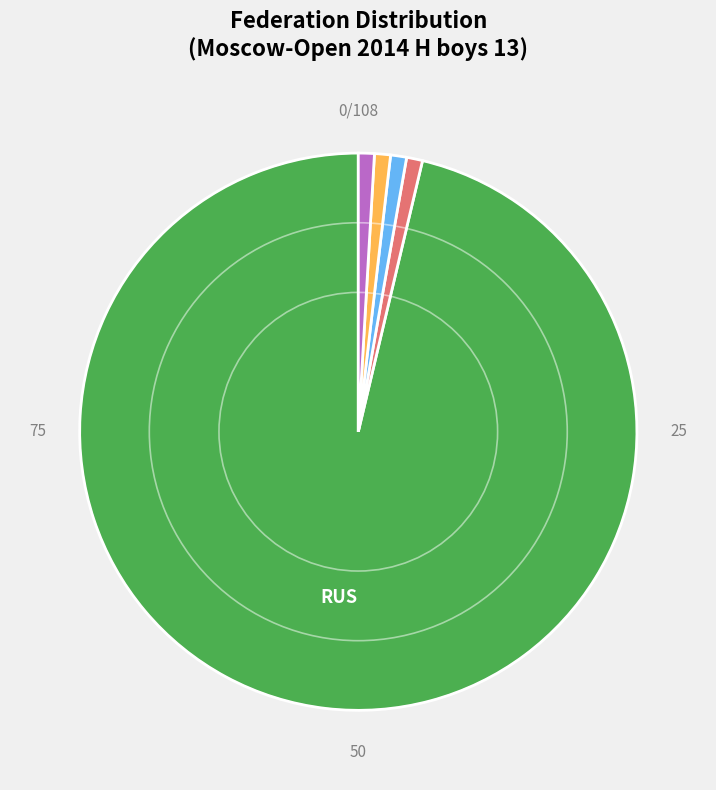

Is there a majority slice in this chart?

Yes